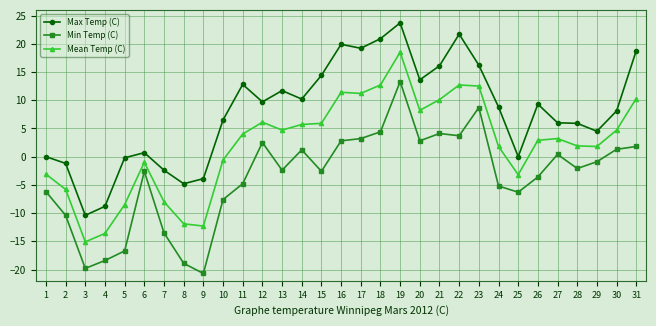

What is the value of the Mean Temp (C) point at the 23rd from the left?

12.5